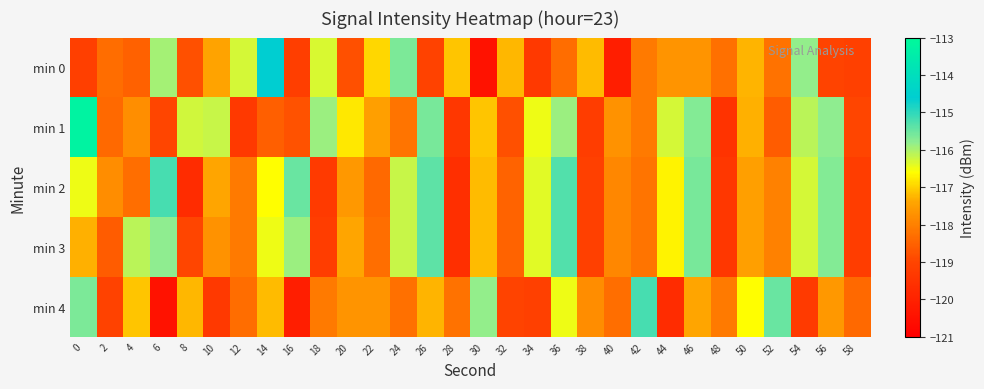

What is the total value across all series at 52?

-588.3